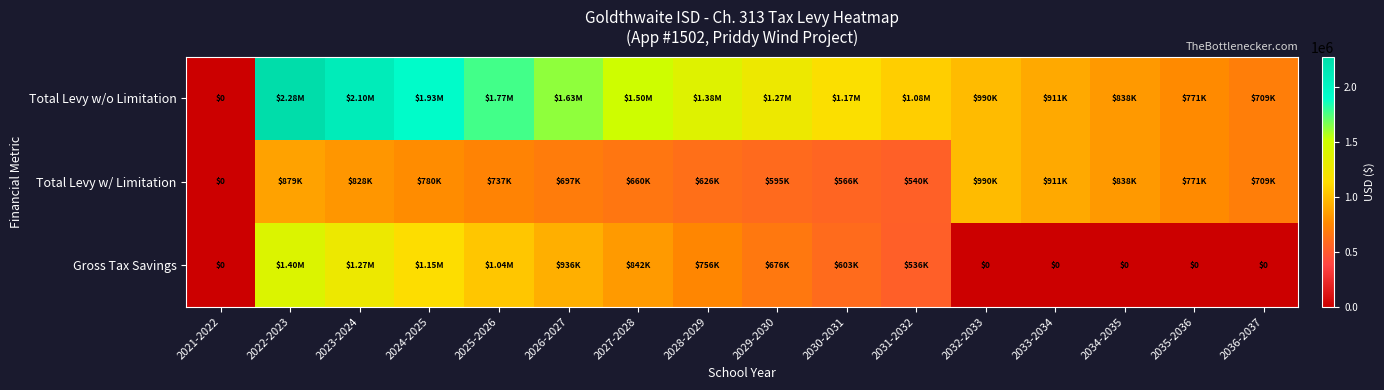

Is it true that Total Levy w/ Limitation equals 463893.7 at 2036-2037?

False